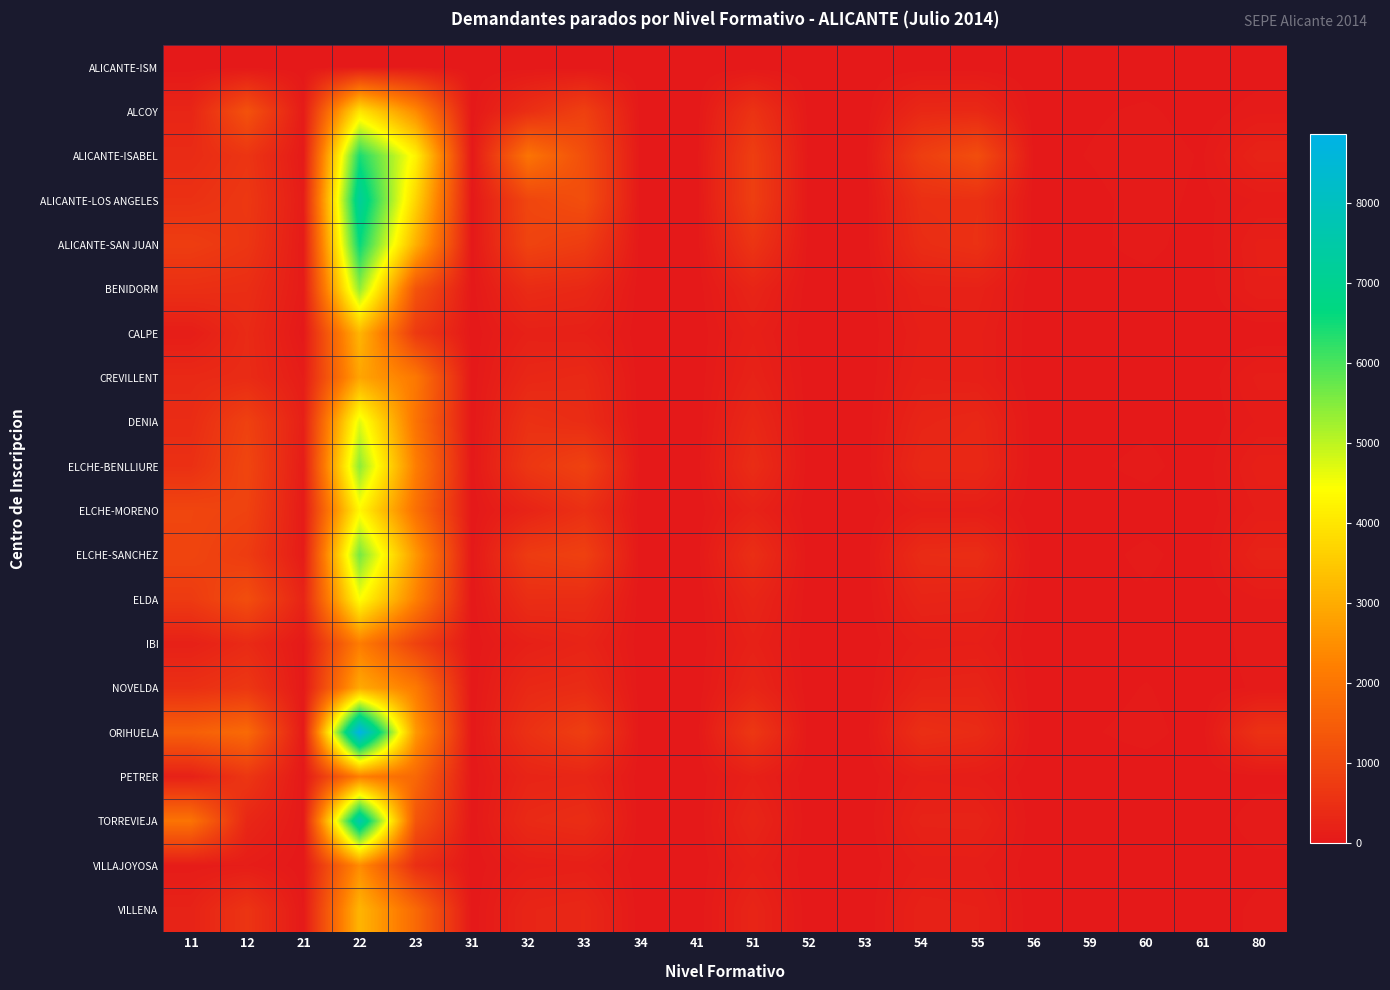

Between 34 and 61, which series saw the biggest shift?

ALICANTE-ISABEL